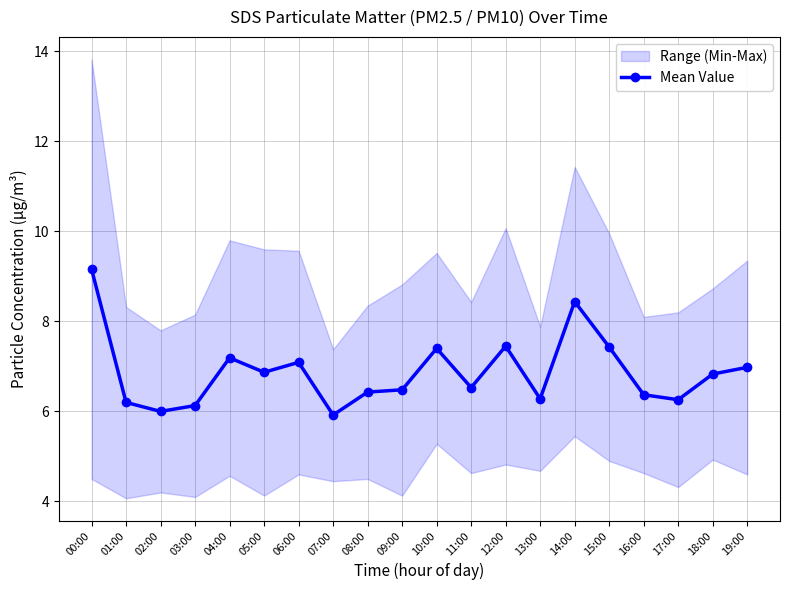

Reading left to right, extract all data points from this chart.

00:00=9.2	01:00=6.2	02:00=6.0	03:00=6.1	04:00=7.2	05:00=6.9	06:00=7.1	07:00=5.9	08:00=6.4	09:00=6.5	10:00=7.4	11:00=6.5	12:00=7.5	13:00=6.3	14:00=8.4	15:00=7.4	16:00=6.4	17:00=6.3	18:00=6.8	19:00=7.0